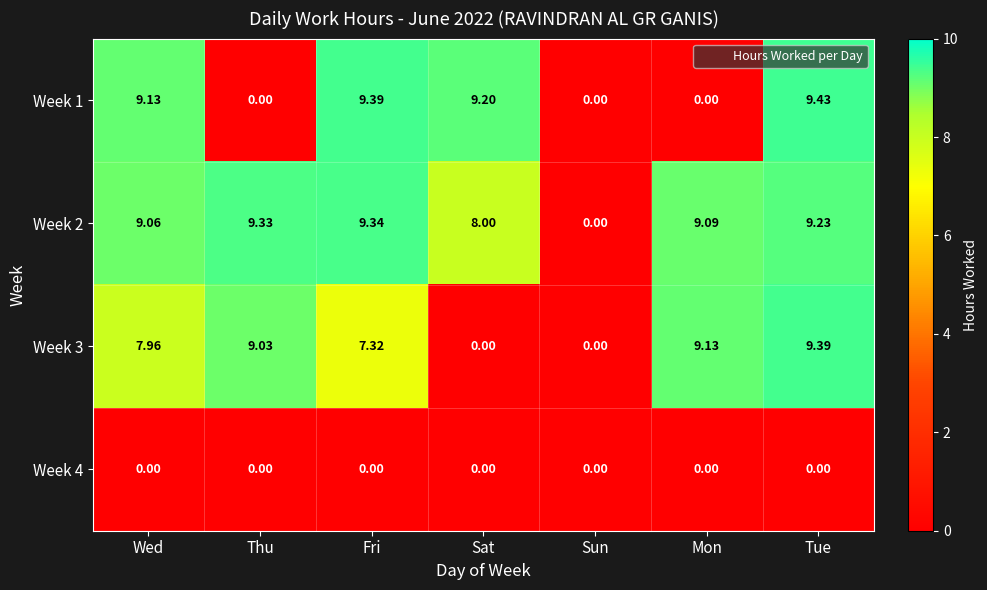

Count the number of data series in this chart.

4